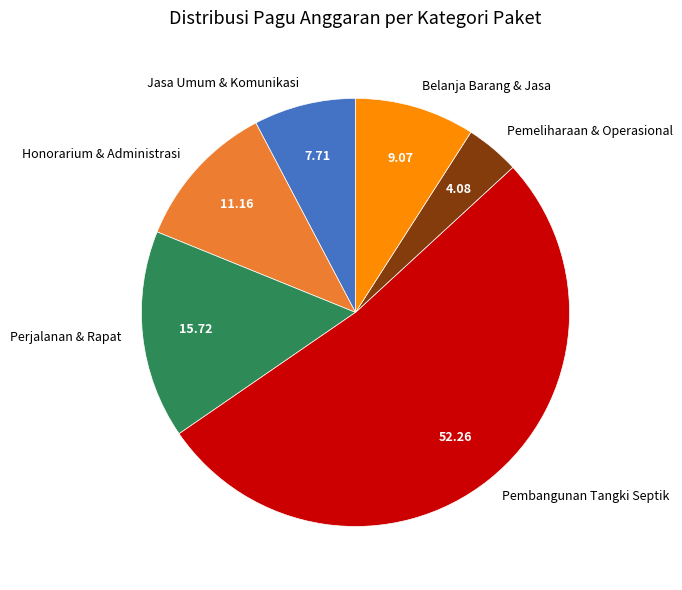

How many slices are in this pie chart?

6